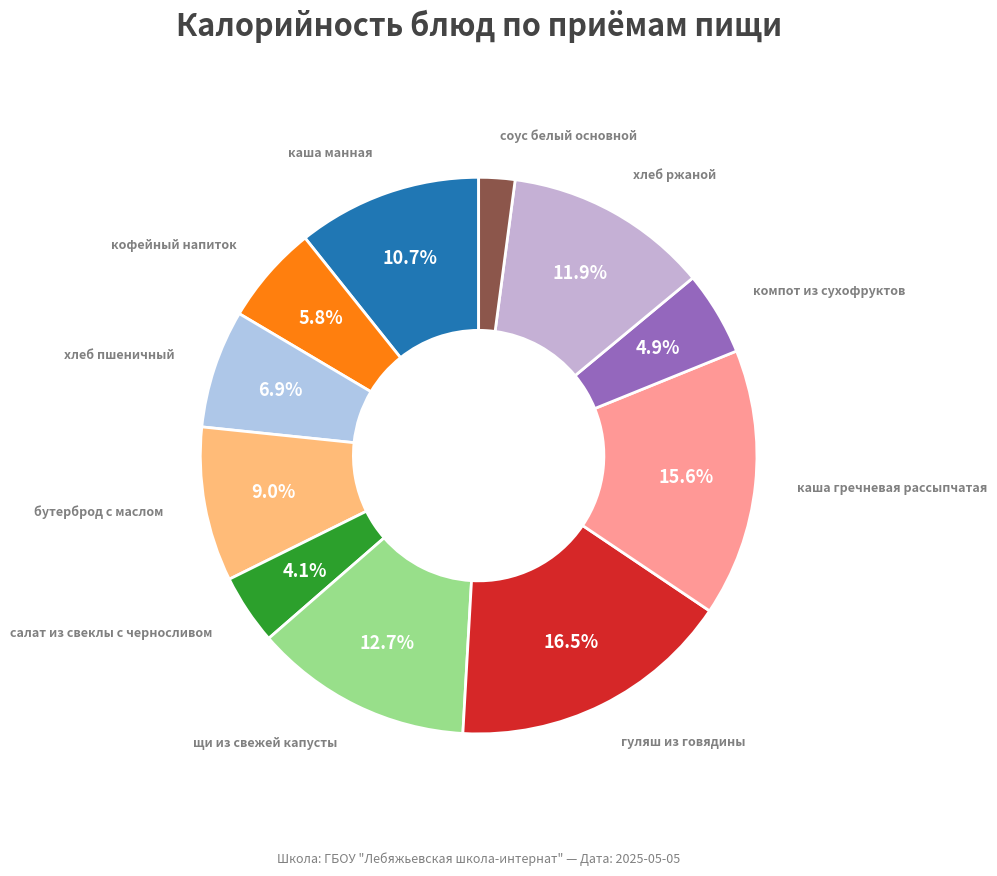

To the nearest percent, what is the difference between the хлеб пшеничный and щи из свежей капусты slice percentages?

6%